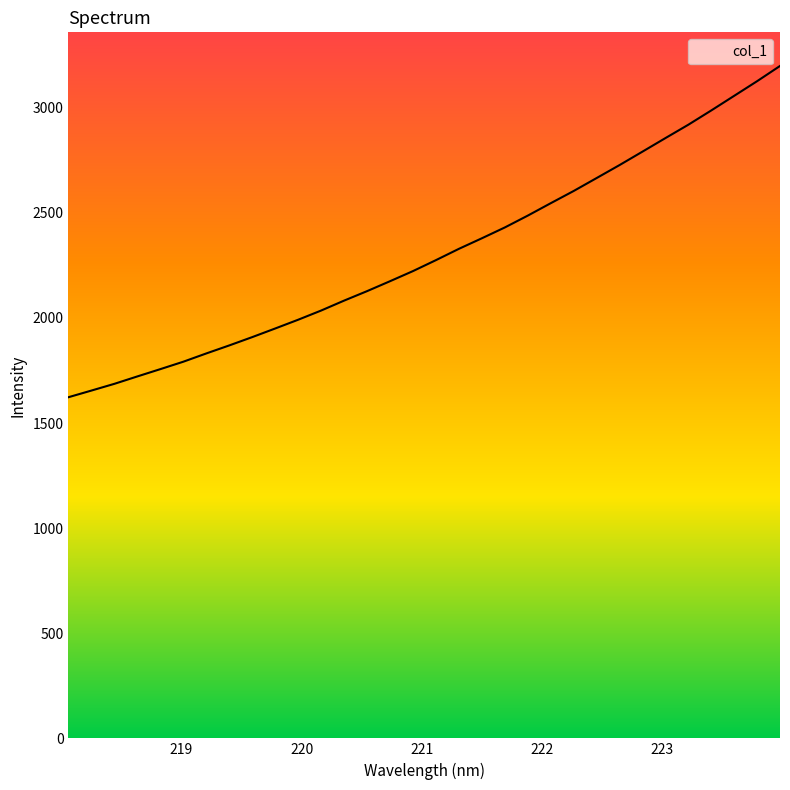

What is the minimum value shown in the chart?

1623.0